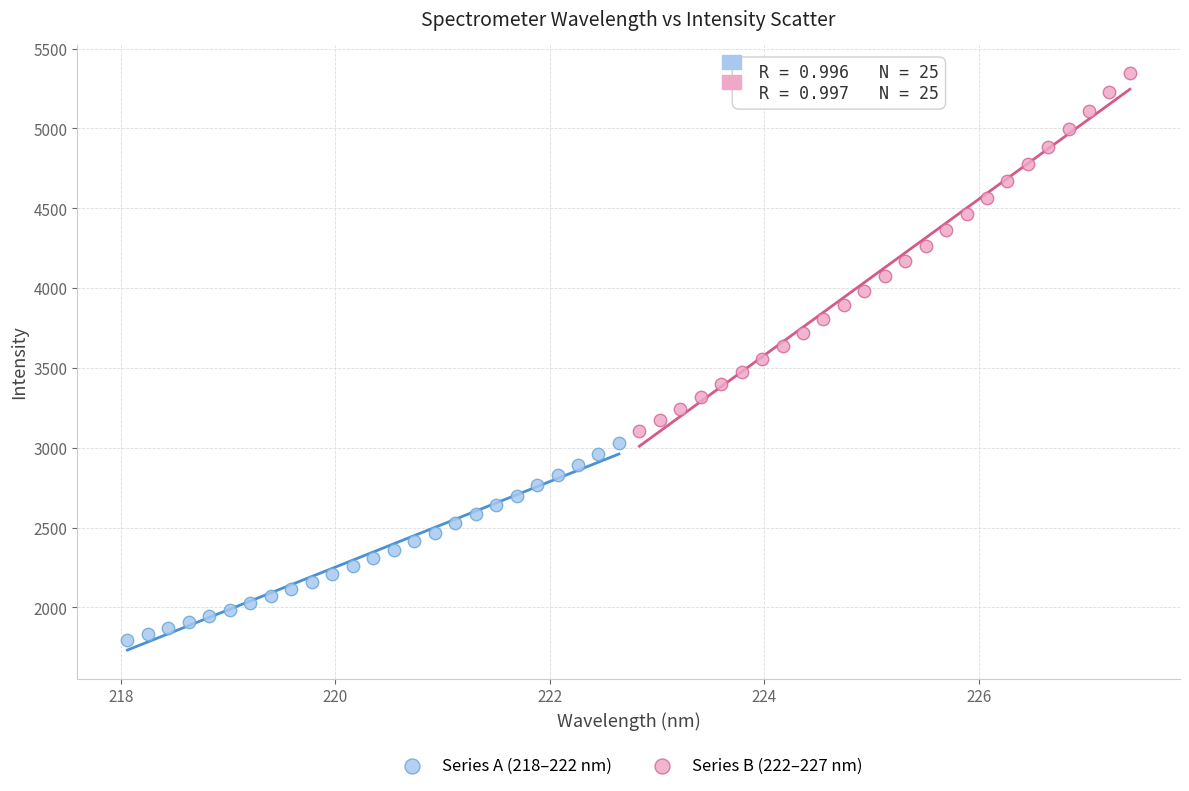

Which series reaches the maximum Y coordinate?

Series B (222–227 nm)